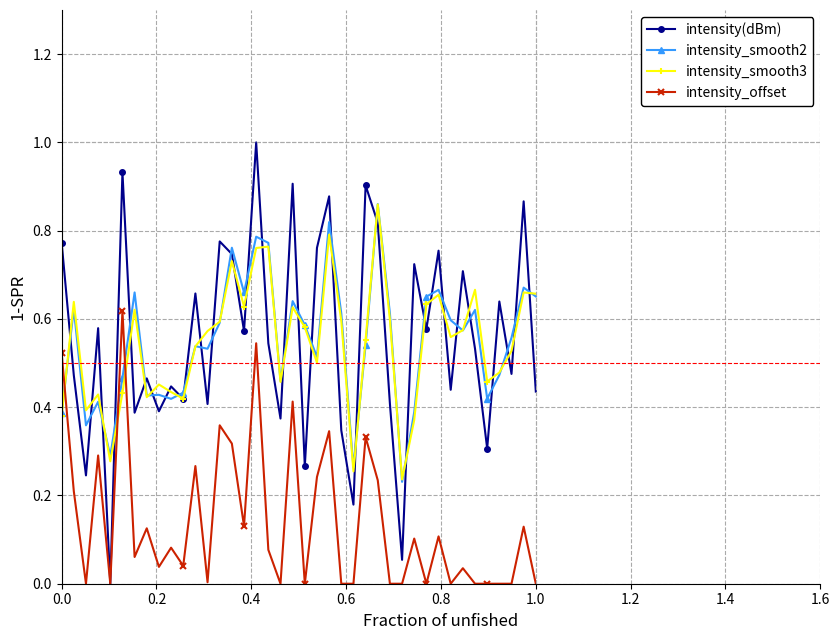

True or false: intensity_offset and intensity_smooth2 cross at least once.

True